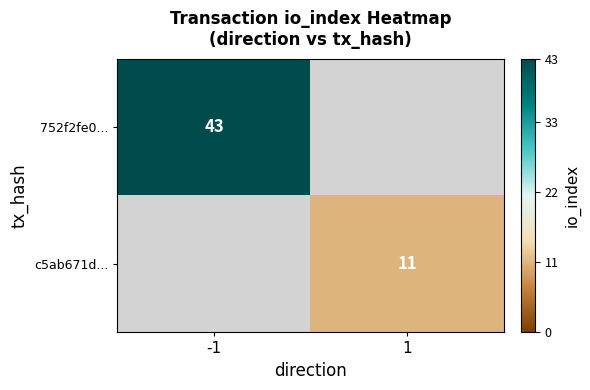

The value of 752f2fe0... at -1 is 21. True or false?

False